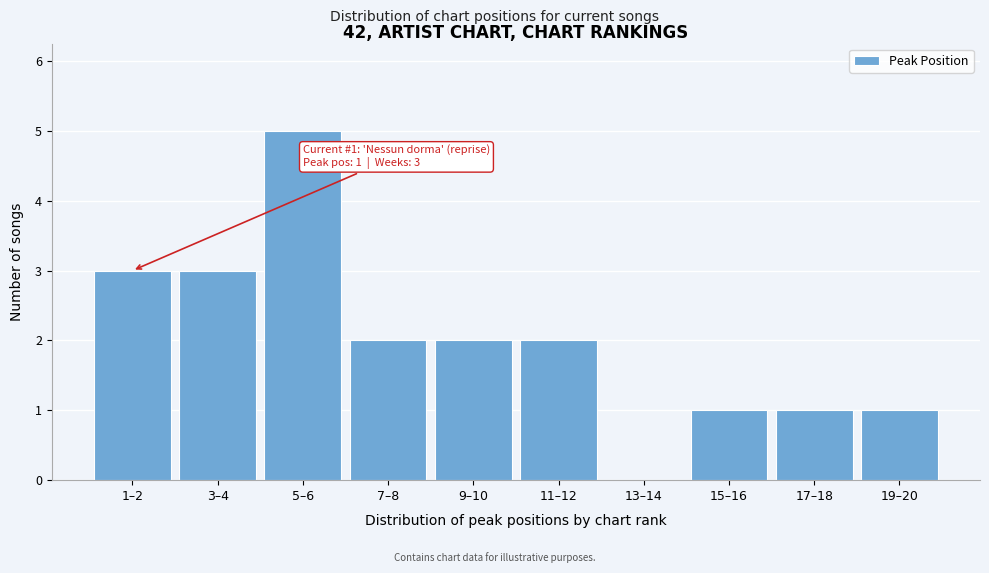

What is the greatest value displayed?

5